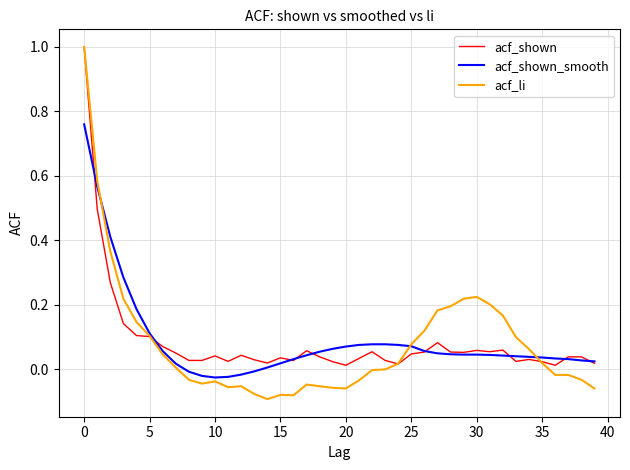

What is the maximum value shown in the chart?

1.0